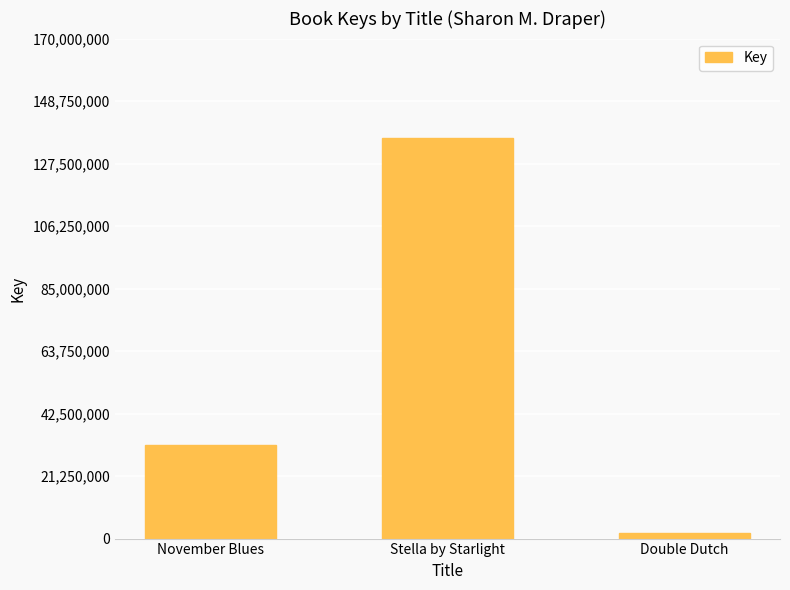

Reading right to left, extract all data points from this chart.

1908058	136319476	31703481